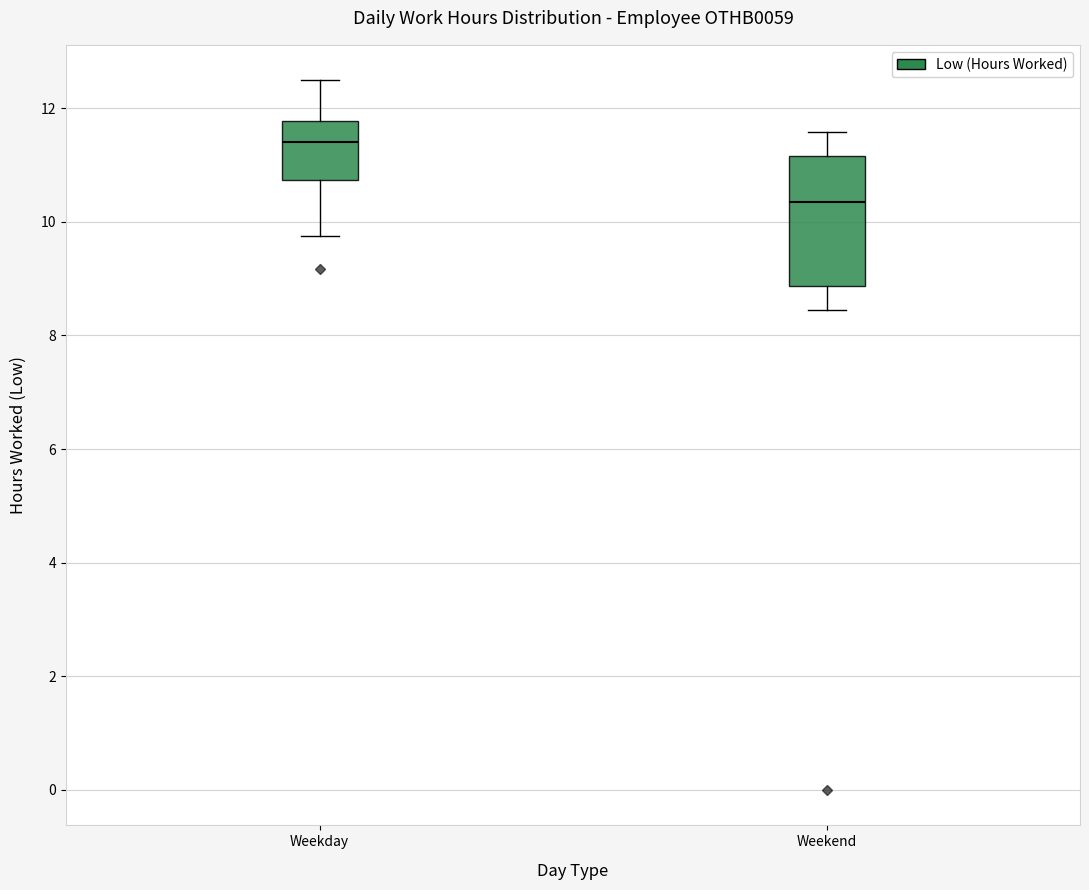

Which box has the lowest median line?

Weekend